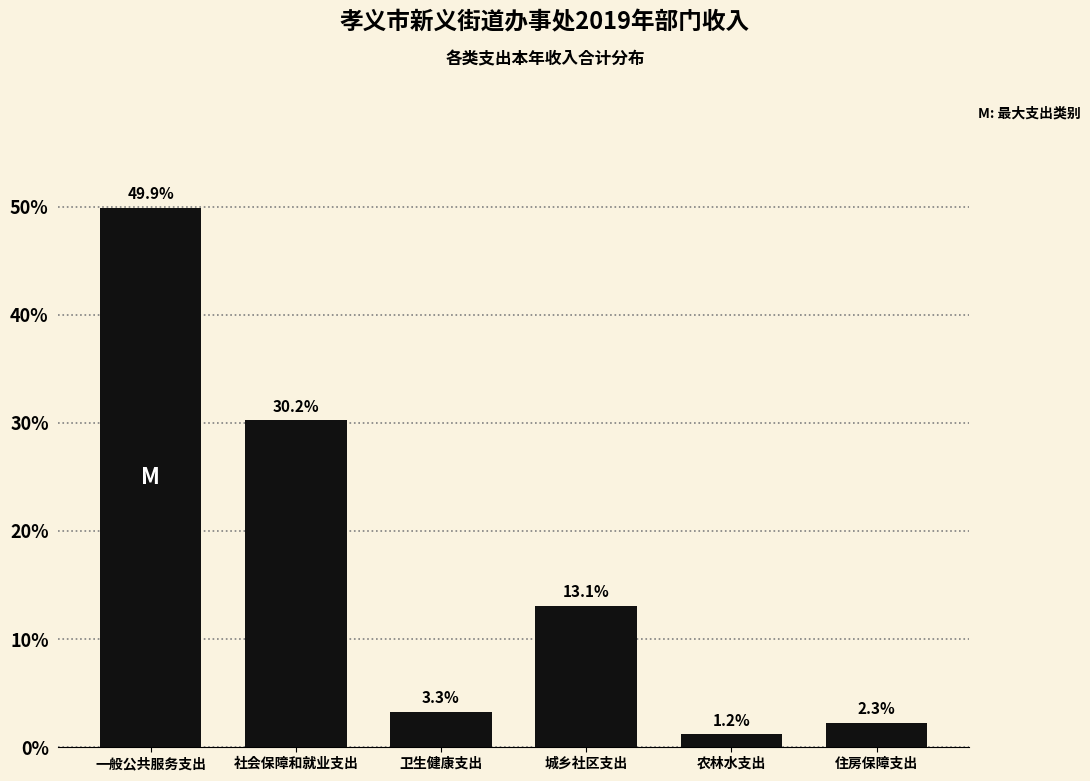

Reading right to left, list all the values displayed in this chart.

住房保障支出=2.3	农林水支出=1.2	城乡社区支出=13.1	卫生健康支出=3.3	社会保障和就业支出=30.2	一般公共服务支出=49.9